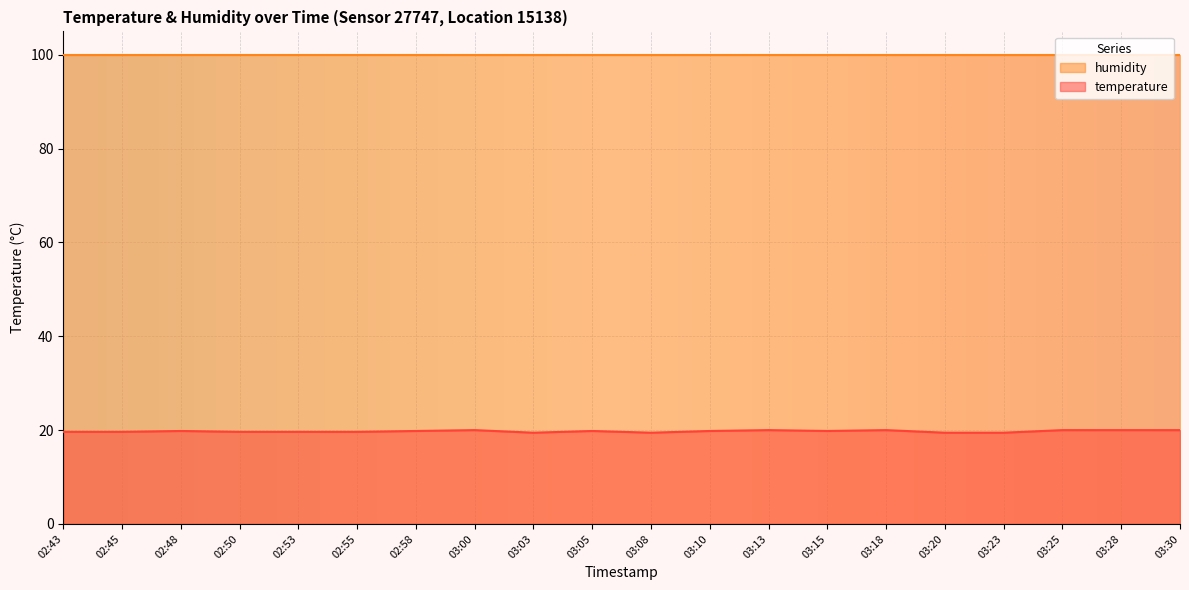

What is the sum of the values at 03:15 and 03:20?

39.3